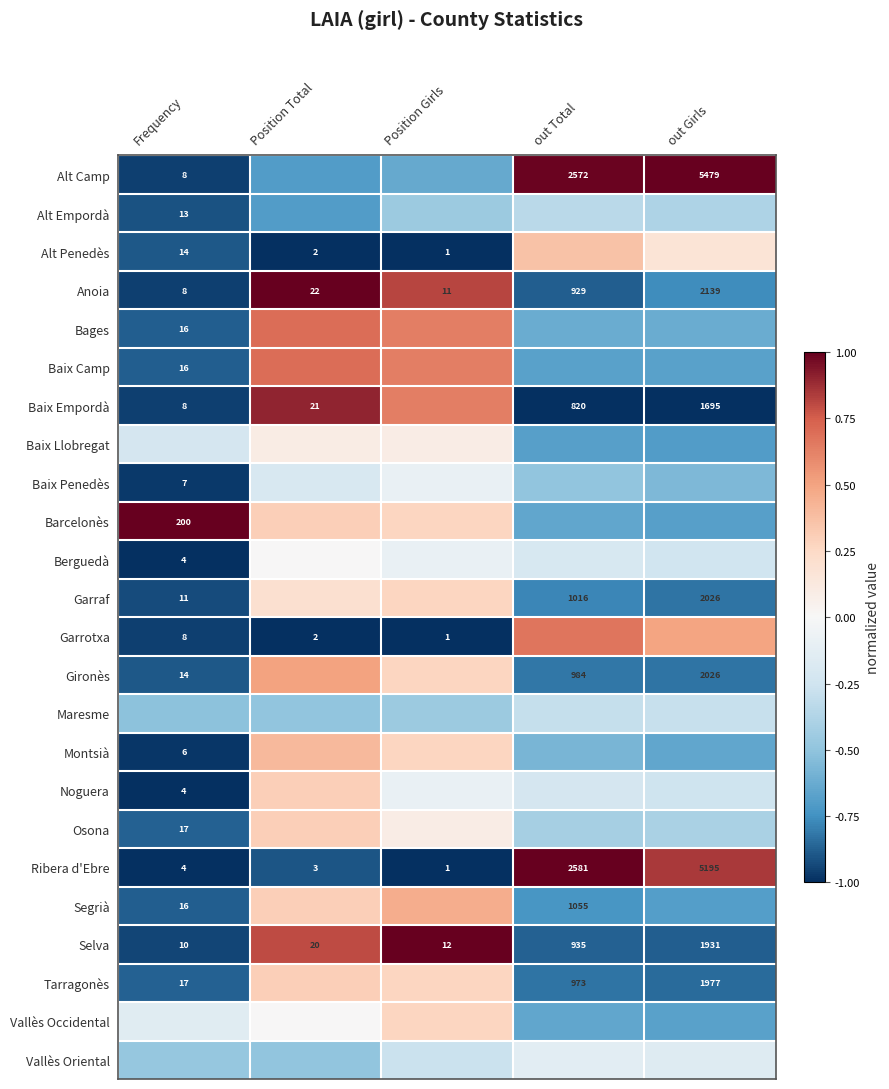

Is the value of Ribera d'Ebre at Position Girls greater than the value of Segrià at Frequency?

No